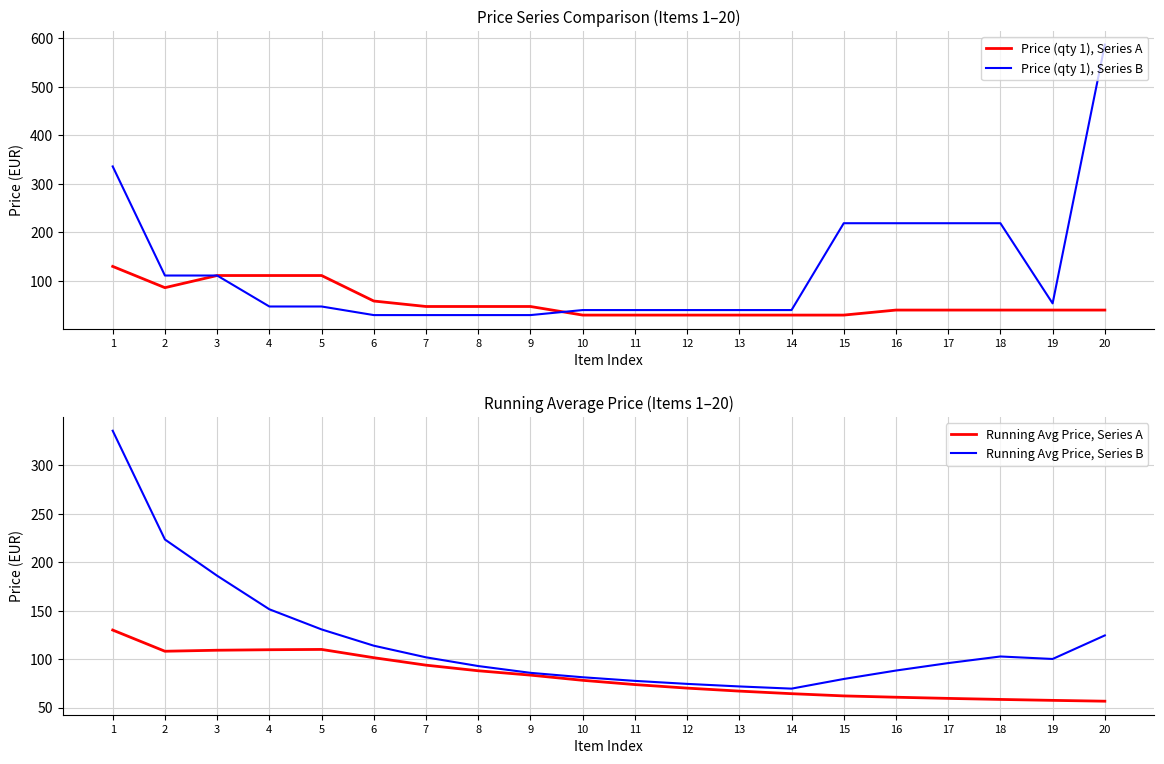

True or false: Running Avg Price, Series B and Running Avg Price, Series A cross at least once.

False